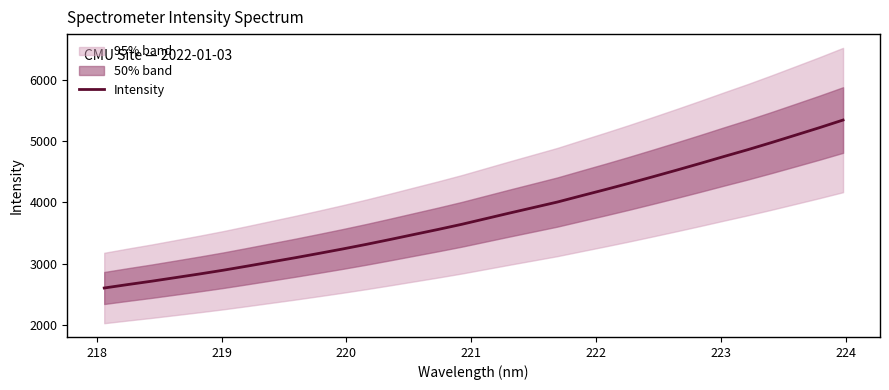

What is the value of the 5th point from the left?

2835.6